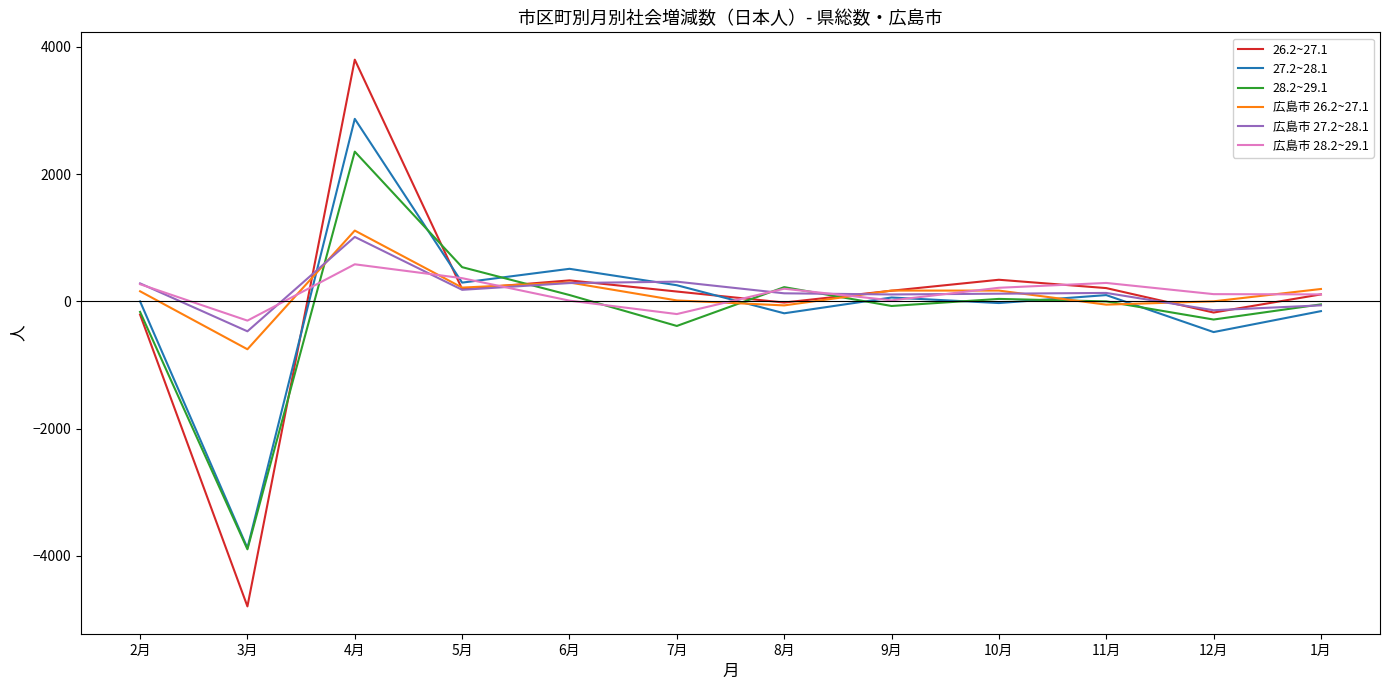

Does the chart have visible grid lines?

No